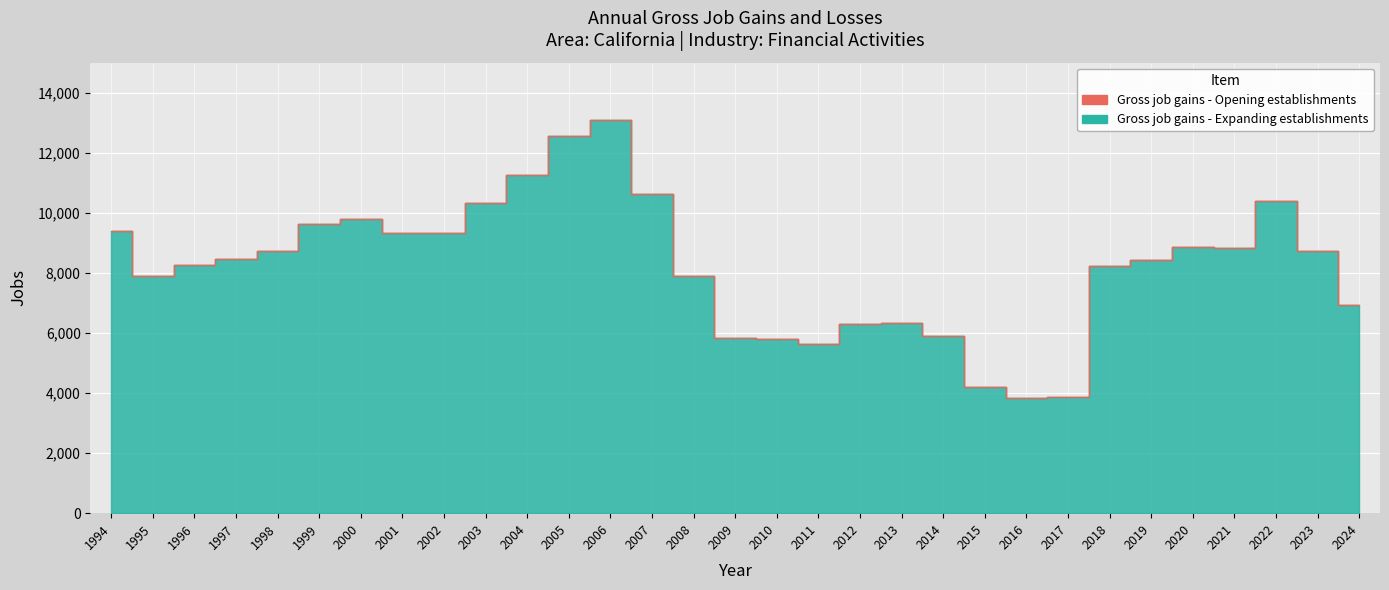

Which has a higher value, 2023 or 2019?

2023